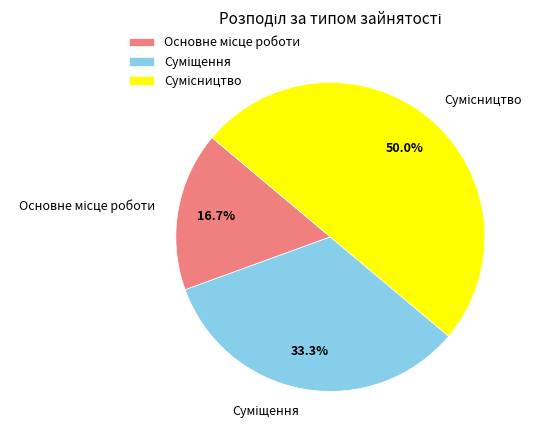

What portion of the pie excludes Суміщення?

66.7%